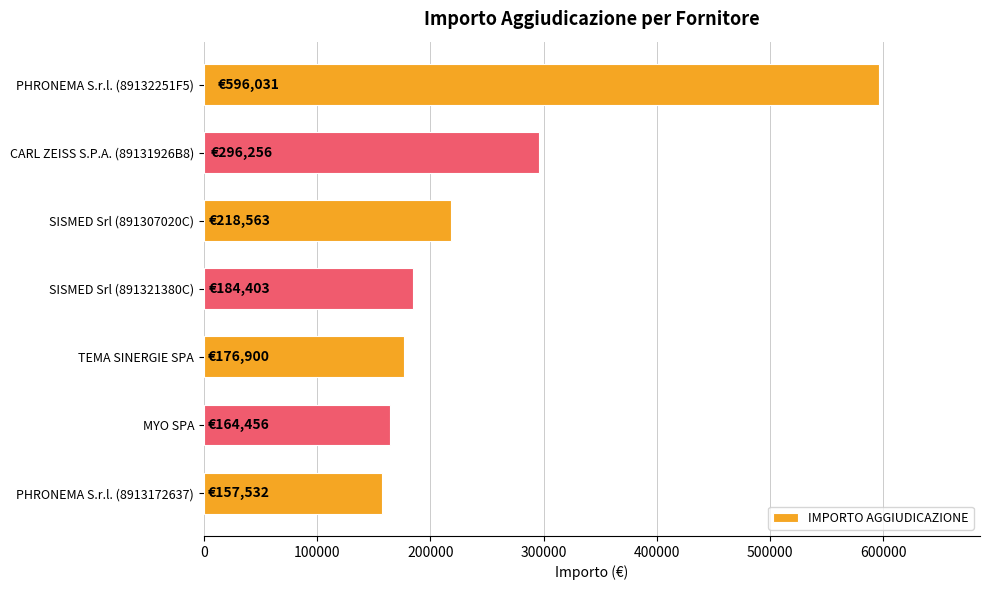

Reading top to bottom, list all the values displayed in this chart.

596031.0	296256.5	218563.0	184403.0	176900.0	164456.0	157532.5